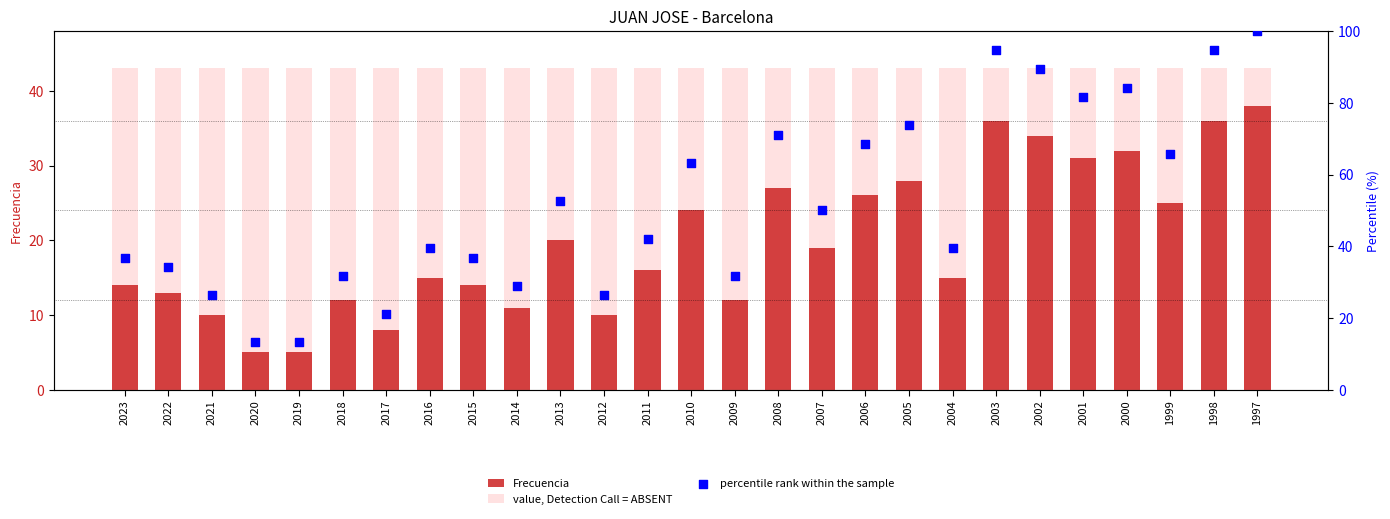

Which series contains the lowest Y value?

Frecuencia